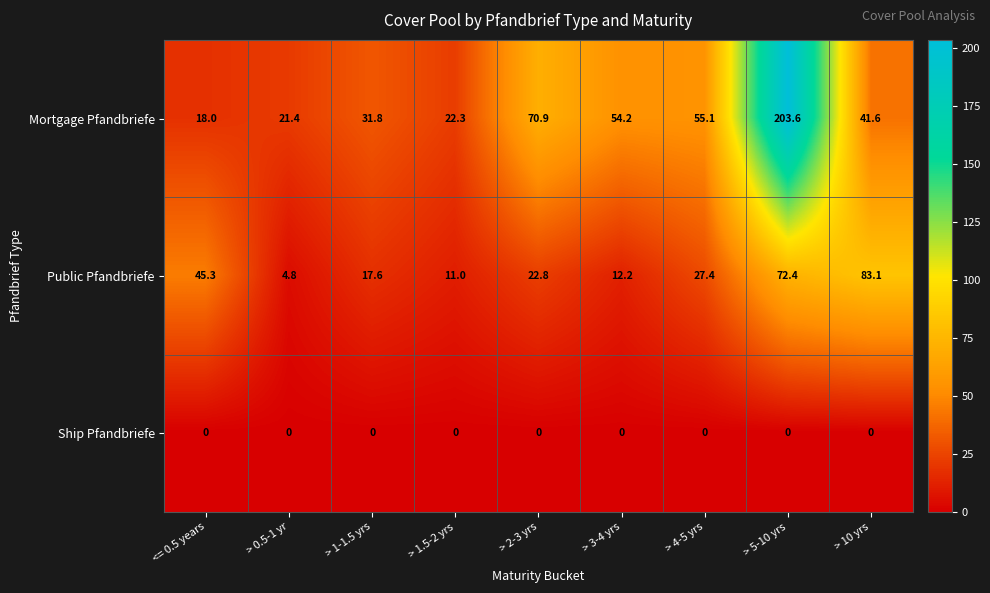

What is the difference between the second highest and minimum values in the Mortgage Pfandbriefe series?

52.9